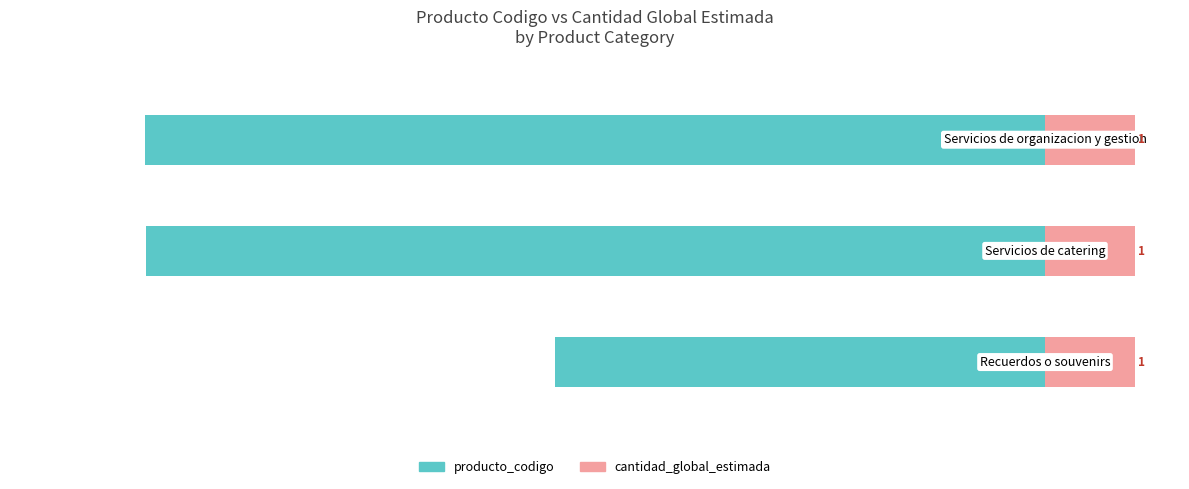

Which series has the widest spread of values?

producto_codigo